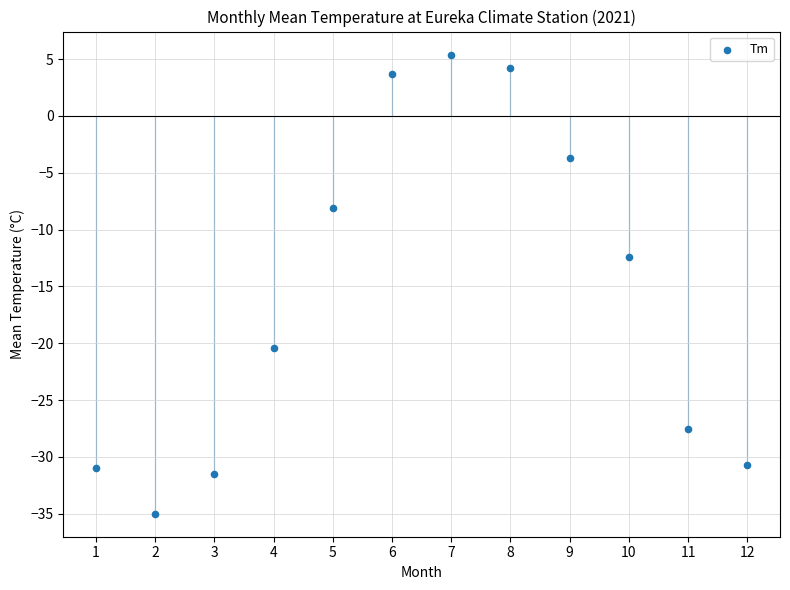

What Y value in the scatter plot is closest to -14?

-12.4